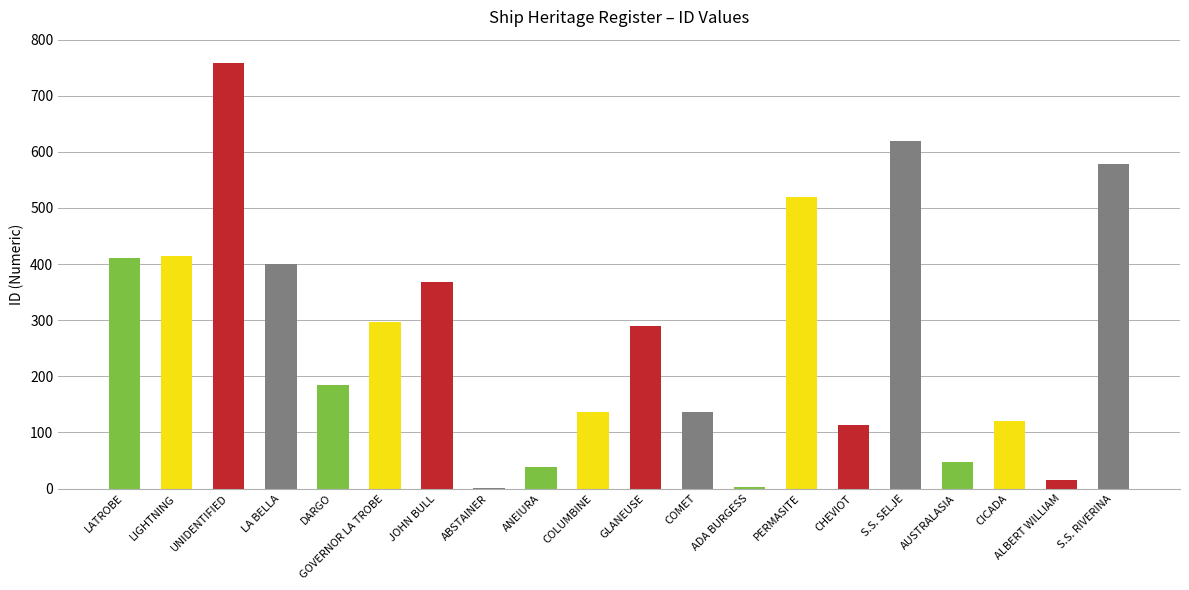

Is it true that the value at S.S. SELJE is 213?

False